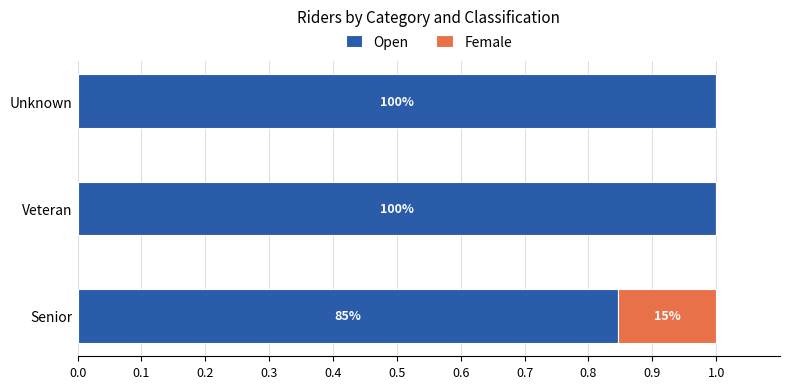

Reading left to right, transcribe all the data shown in this chart.

Open: 0.8	1.0	1.0
Female: 0.2	0.0	0.0